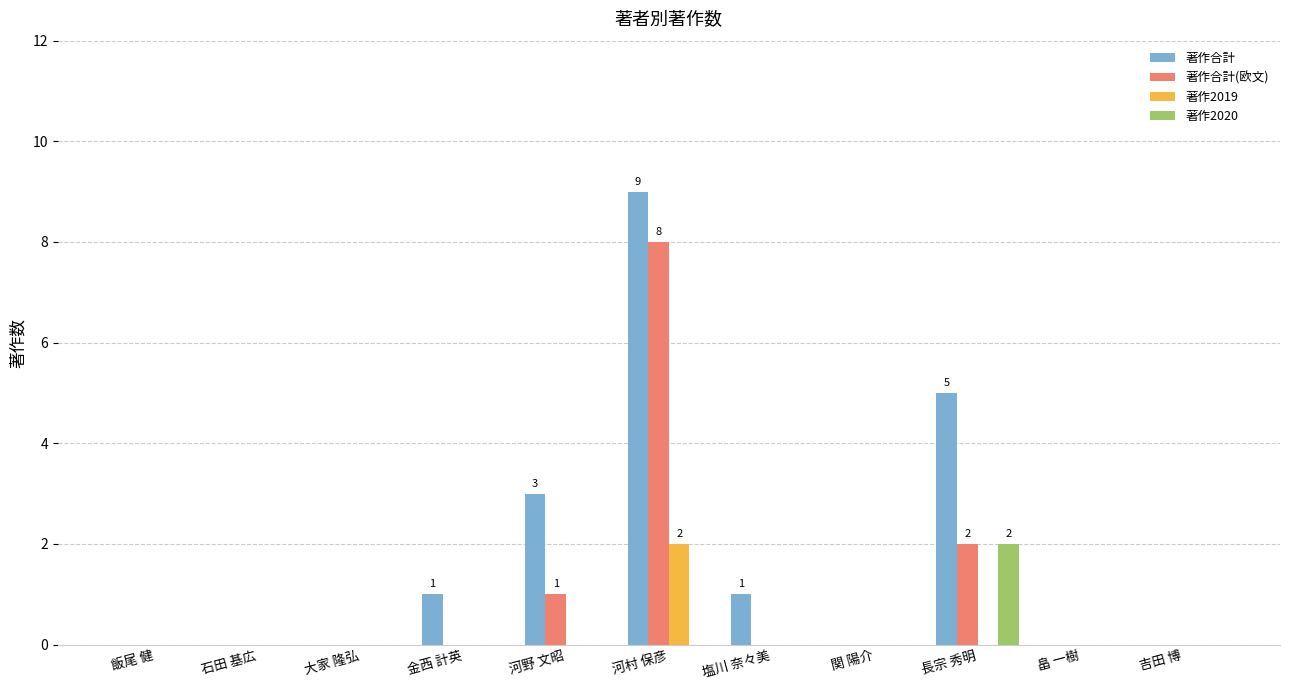

What is the highest value of the 著作合計(欧文) series?

8